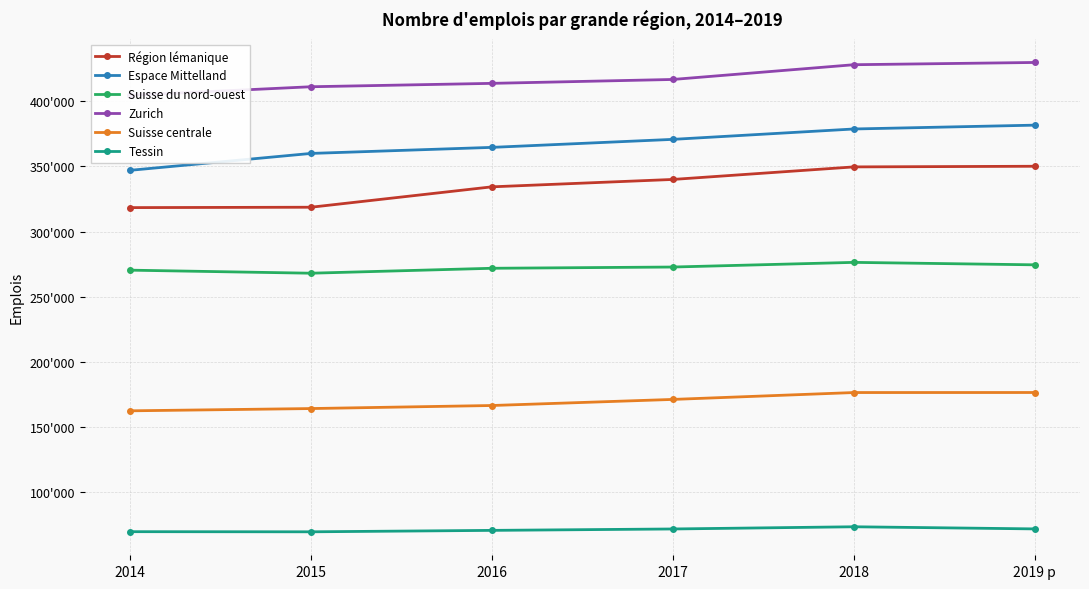

At how many categories does at least one series exceed 159251?

6